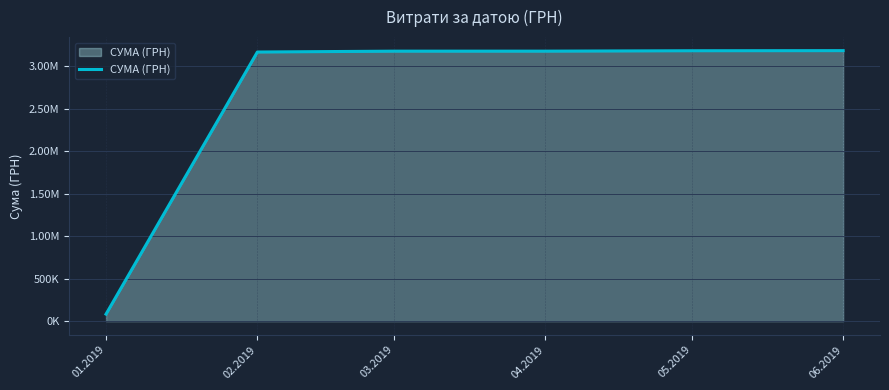

The value at 06.2019 is 1861950.8. True or false?

False